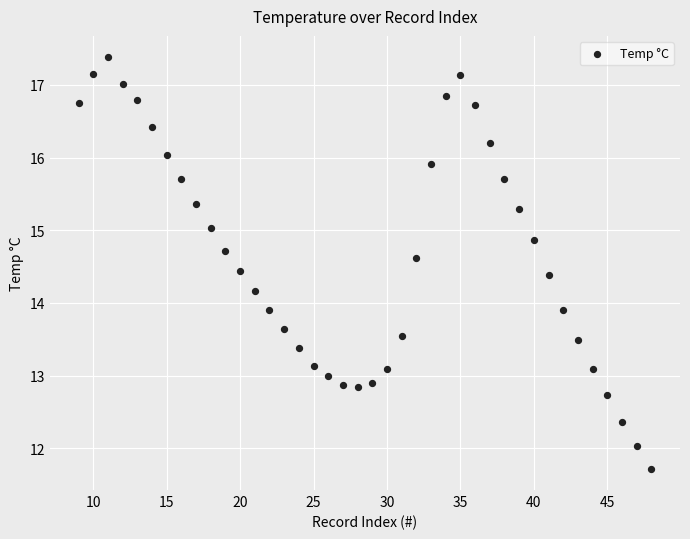

What is the range of X values (max minus min)?

39.0